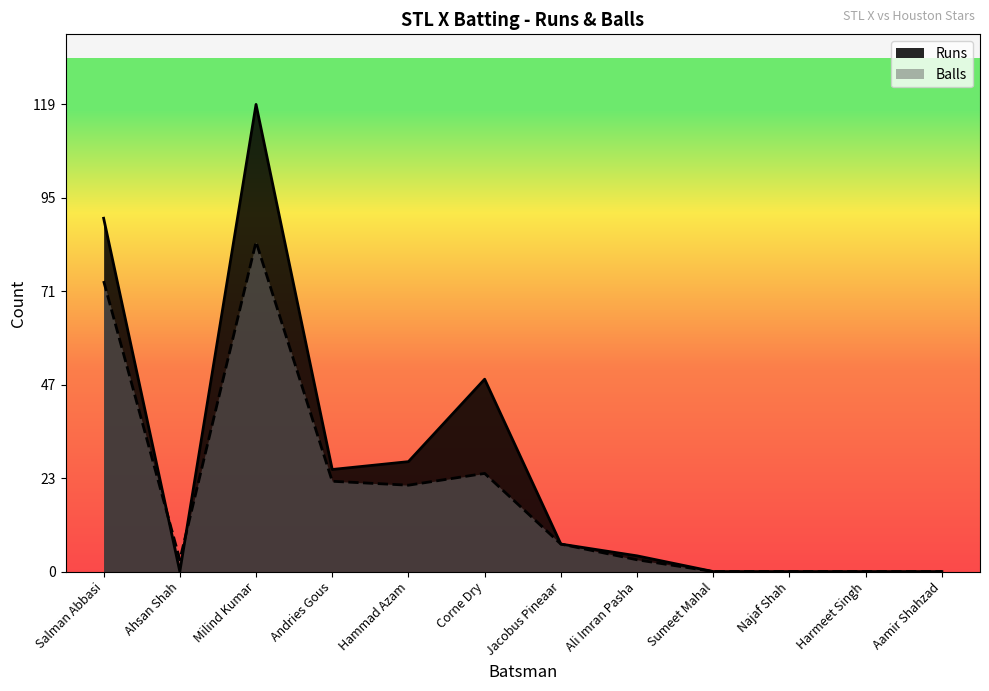

Which has a higher value, Milind Kumar or Harmeet Singh?

Milind Kumar